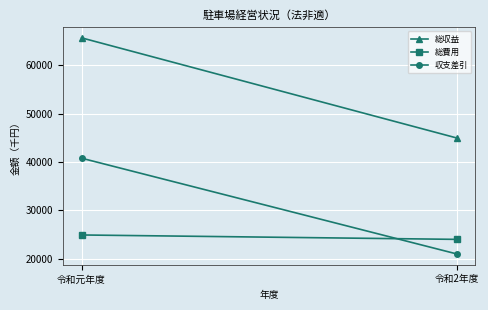

Rank the series by their maximum value, from lowest to highest.

総費用, 収支差引, 総収益